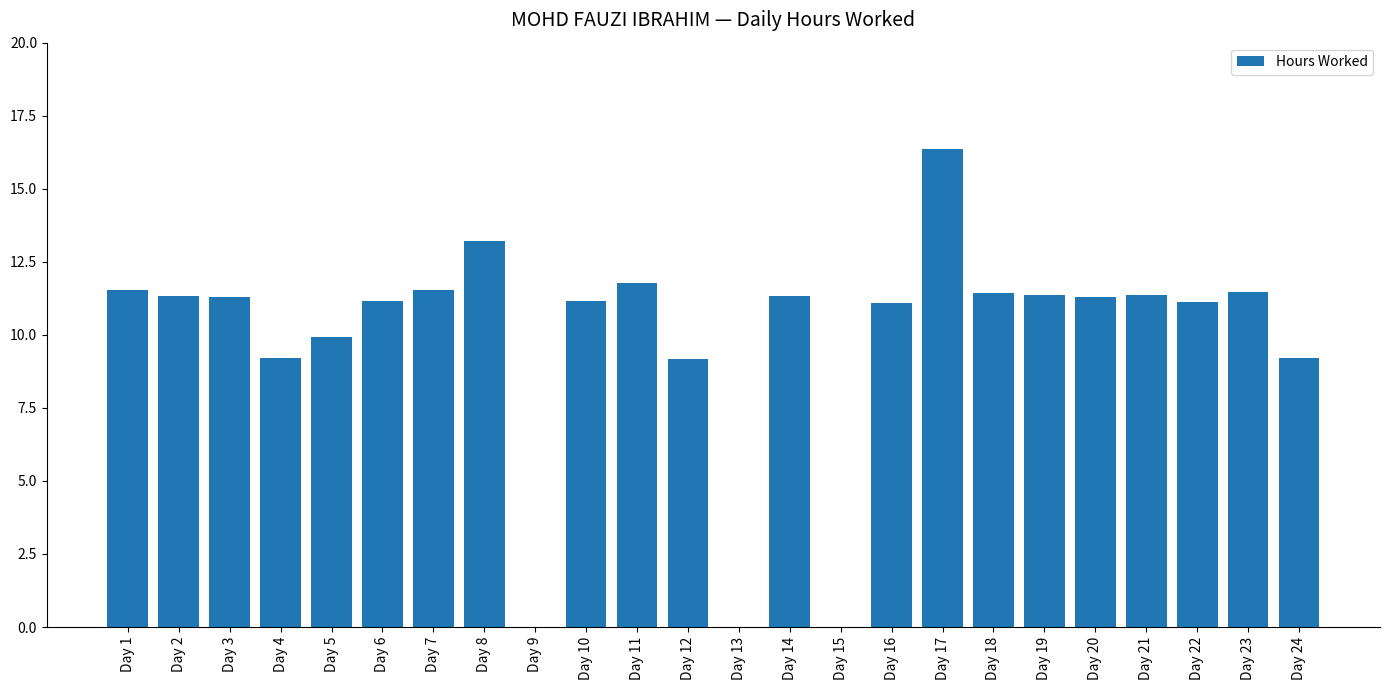

Is it true that the value at Day 13 is 0.0?

True